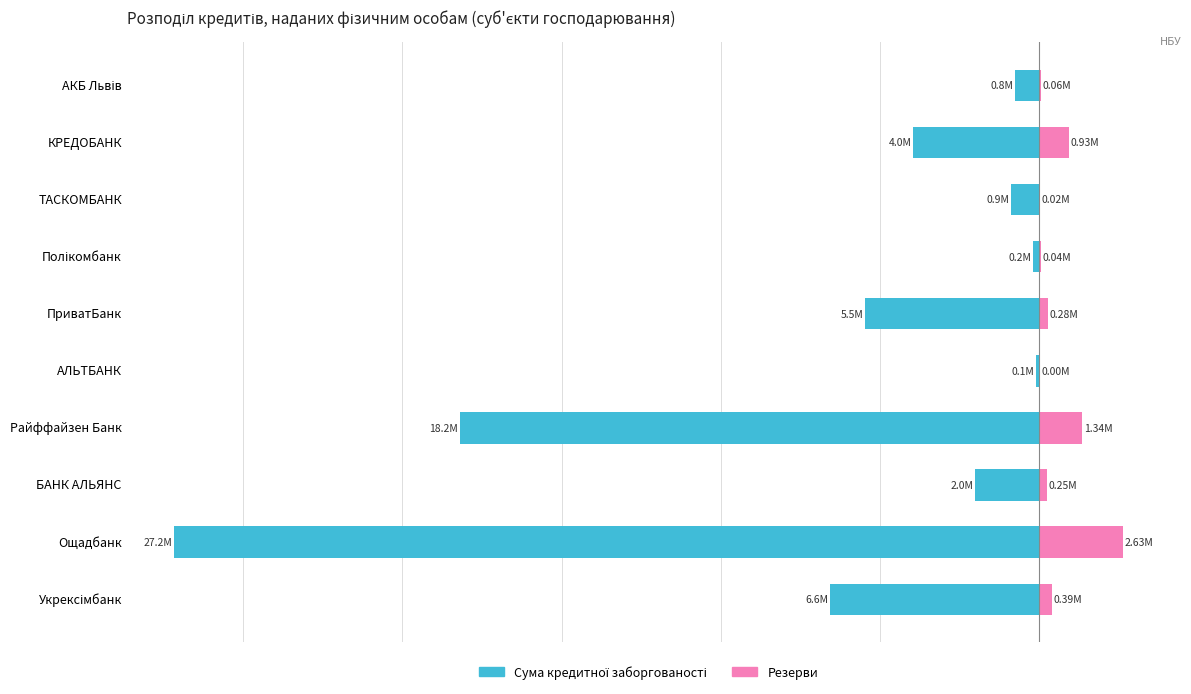

The value of Сума кредитної заборгованості (фіз. особи, усього ст.1) at АЛЬТБАНК is -0.1. True or false?

True